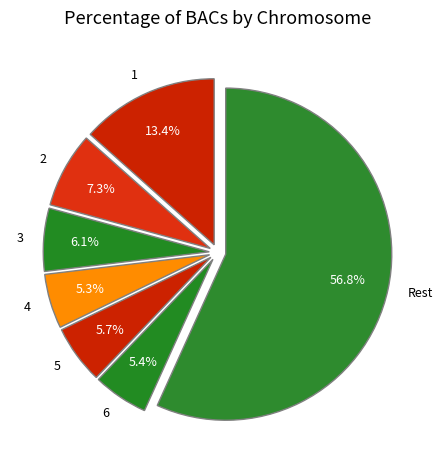

Count the number of slices in the pie.

7